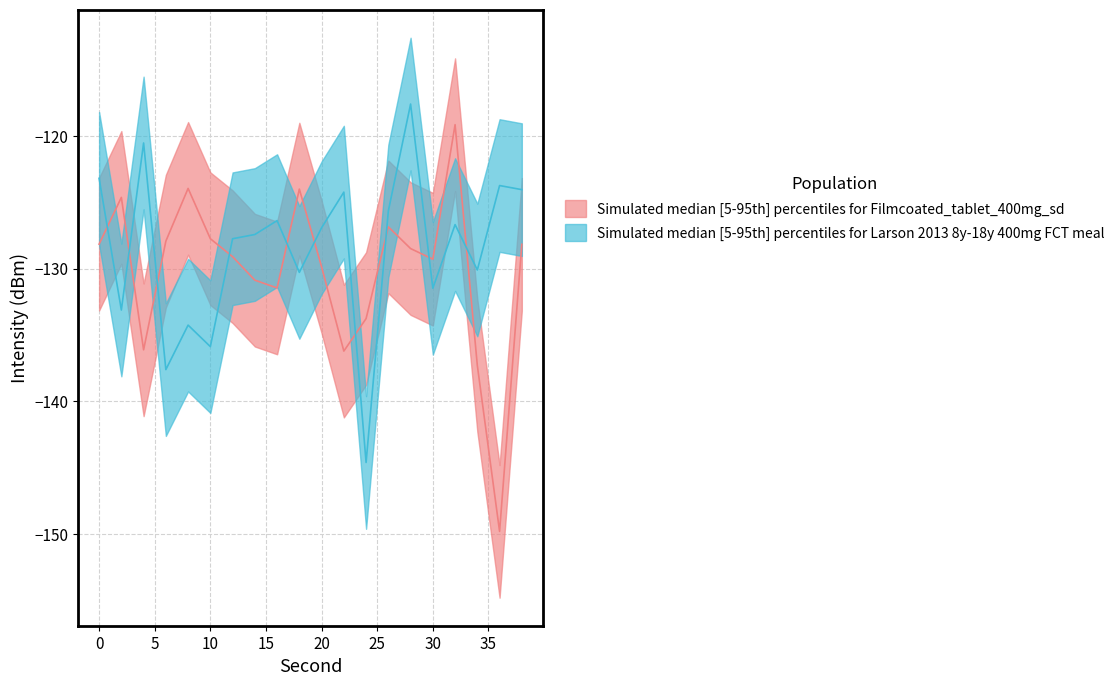

True or false: Simulated median [5-95th] percentiles for Larson 2013 8y-18y 400mg FCT meal and Simulated median [5-95th] percentiles for Filmcoated_tablet_400mg_sd intersect in this chart.

True